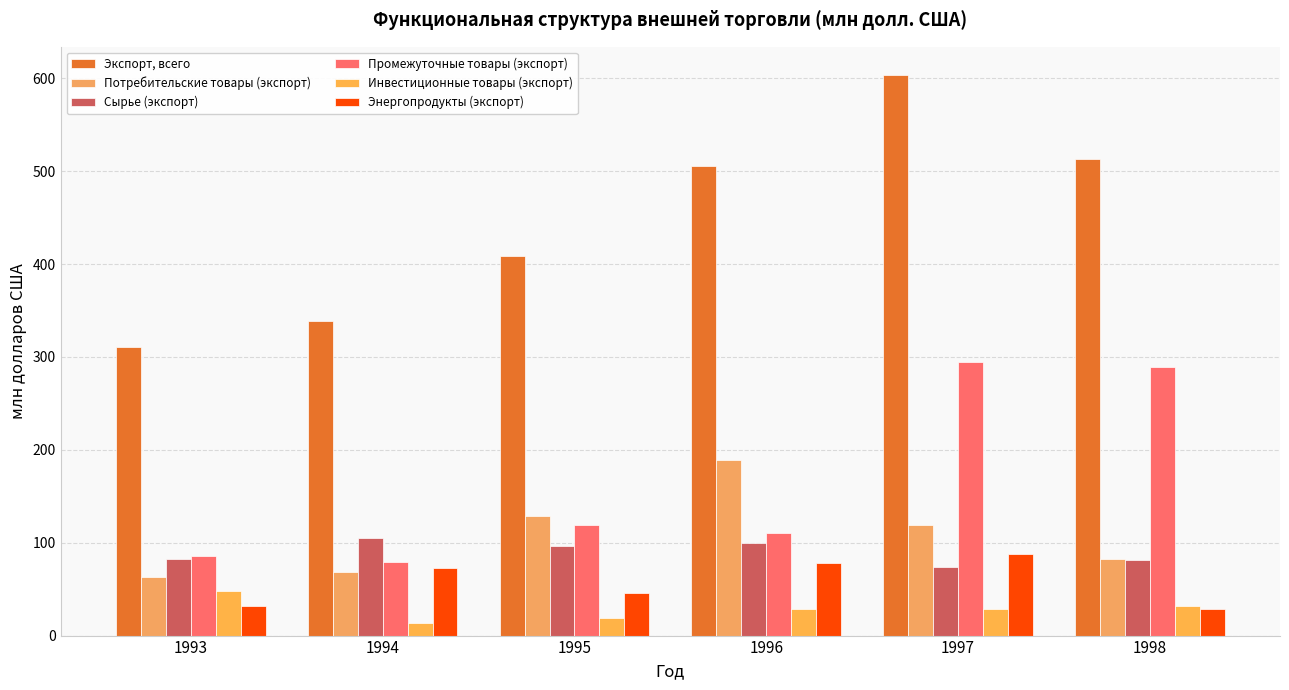

Between 1998 and 1996, which is larger?

1998